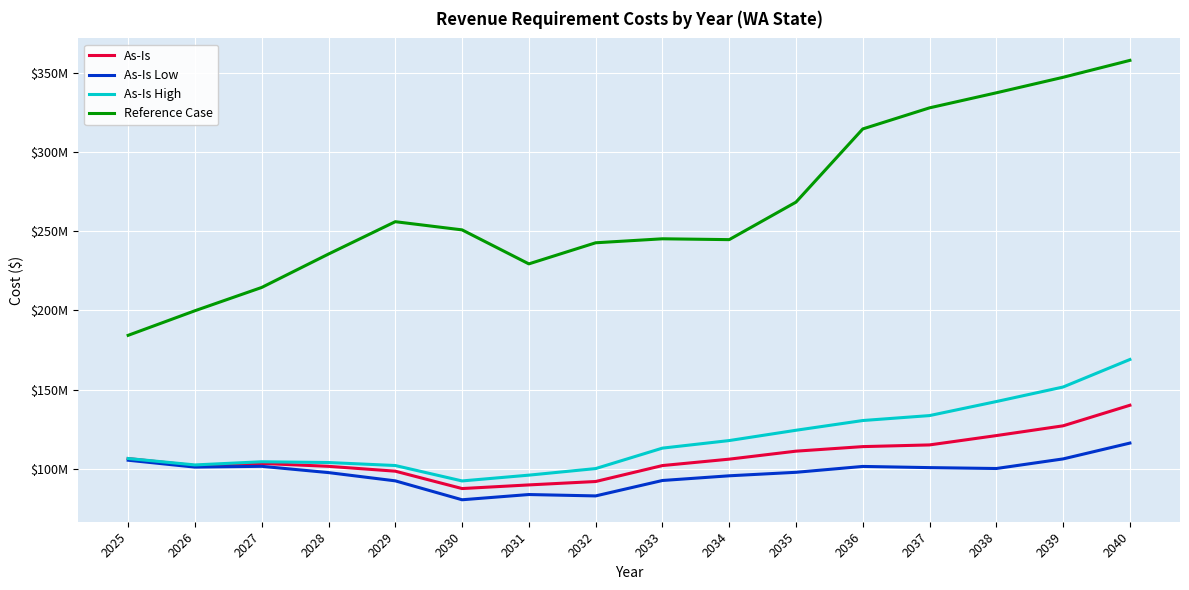

Reading left to right, extract all data points from this chart.

As-Is: 2025=106426614.0	2026=101948075.7	2027=103355520.6	2028=101518678.3	2029=98454711.4	2030=87490264.2	2031=89782512.6	2032=91929981.7	2033=102001175.8	2034=106046748.9	2035=111091402.0	2036=113965793.2	2037=115036177.8	2038=120927452.5	2039=127100240.6	2040=140075933.3
As-Is Low: 2025=105375120.0	2026=101031521.8	2027=101524577.5	2028=97562083.4	2029=92349941.7	2030=80411385.8	2031=83710712.1	2032=82840828.4	2033=92576653.2	2034=95539798.5	2035=97749845.7	2036=101453400.2	2037=100705326.1	2038=100142031.4	2039=106204267.2	2040=116194029.5
As-Is High: 2025=106466952.4	2026=102396971.2	2027=104403378.3	2028=103918603.0	2029=102025498.1	2030=92297343.9	2031=95947946.8	2032=100098637.9	2033=113008931.9	2034=117789411.3	2035=124290794.7	2036=130433513.8	2037=133559274.2	2038=142421417.7	2039=151598560.4	2040=168972761.5
Reference Case: 2025=184218292.3	2026=199743459.6	2027=214451518.1	2028=235541960.7	2029=255961198.6	2030=250798290.7	2031=229329561.8	2032=242644827.2	2033=245165631.3	2034=244633665.0	2035=268314825.6	2036=314521648.4	2037=327839589.9	2038=337333903.8	2039=347132332.9	2040=357807963.9